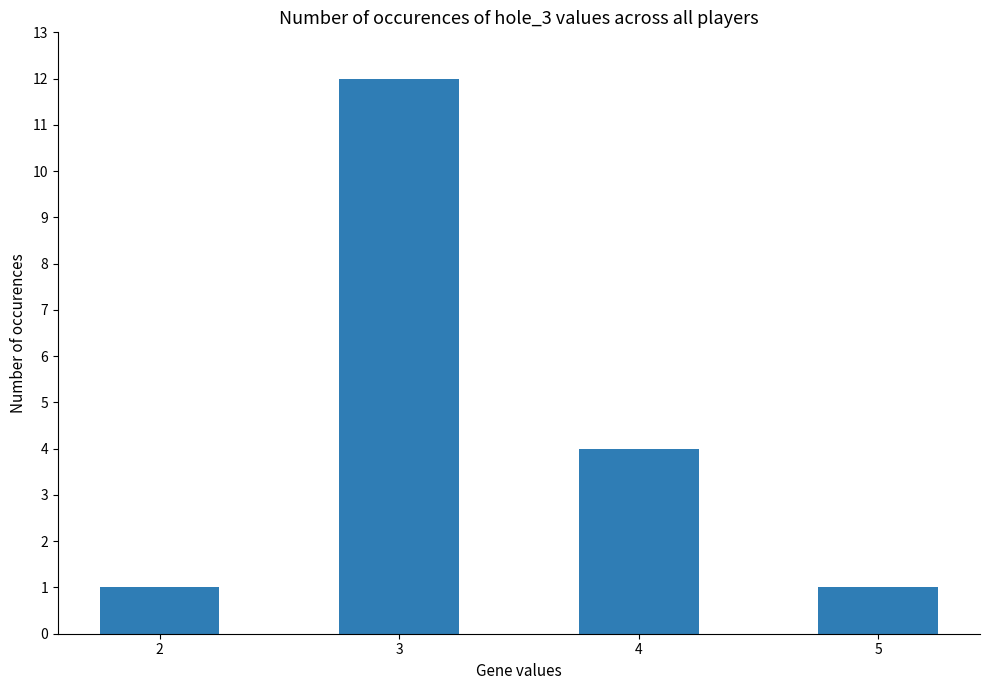

Does the chart contain any negative values?

No